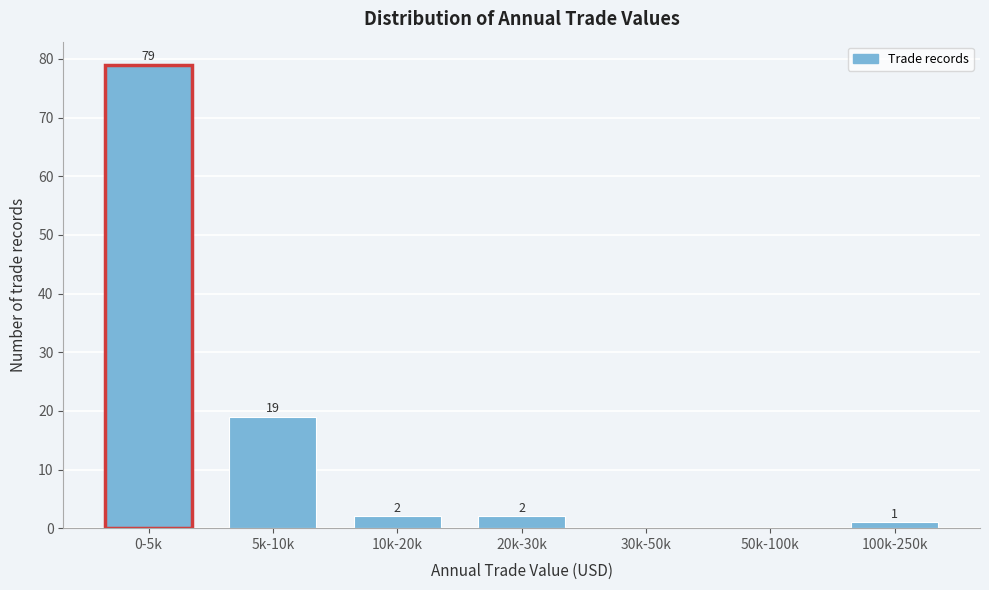

Reading left to right, what are all the values shown in this chart?

0-5k=79	5k-10k=19	10k-20k=2	20k-30k=2	30k-50k=0	50k-100k=0	100k-250k=1